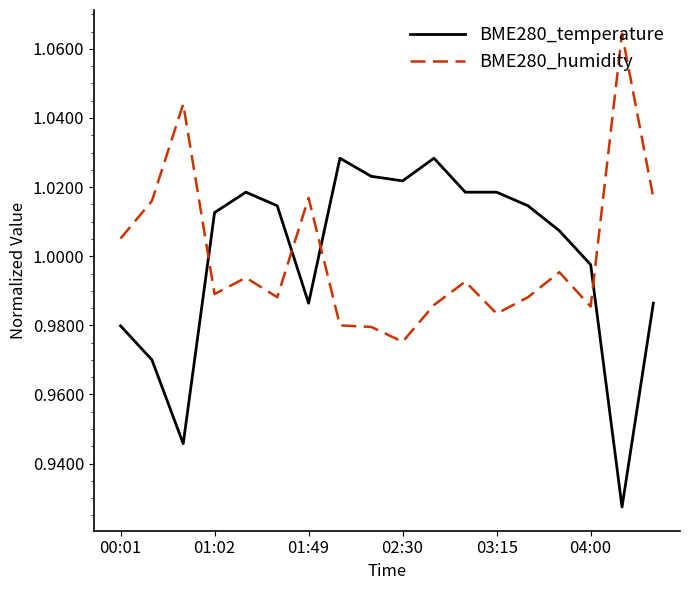

What is the difference between the maximum and minimum values in the BME280_humidity series?

0.1